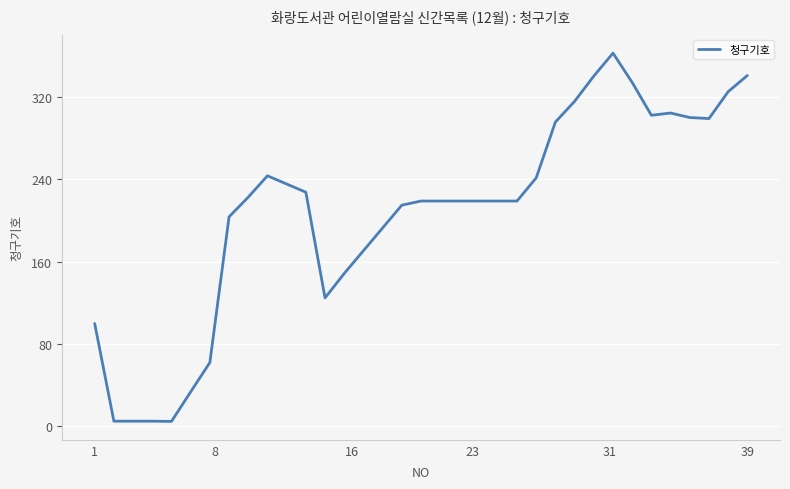

What is the maximum value shown in the chart?

363.2